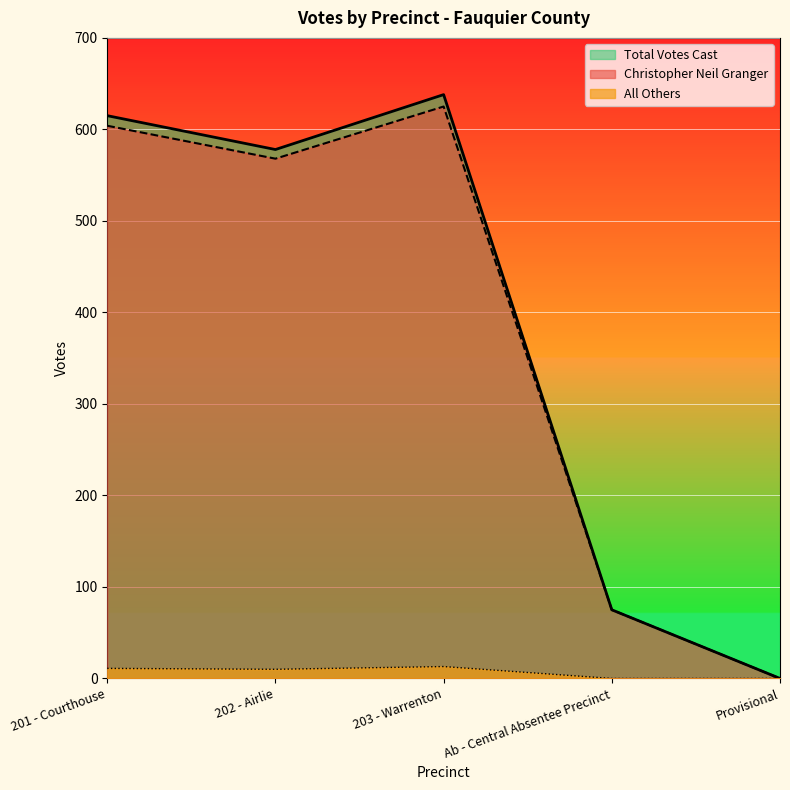

Does the chart display data point markers on the line(s)?

No